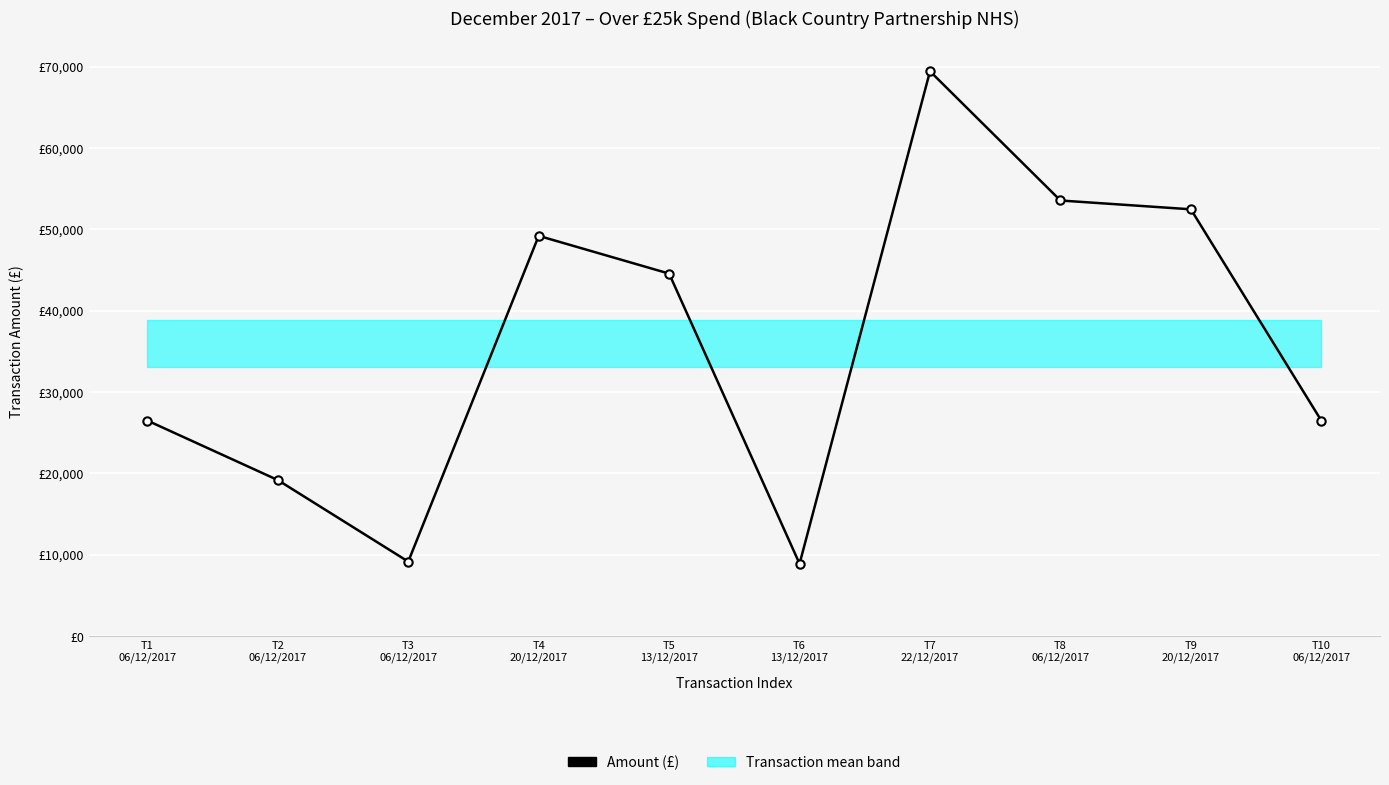

Where is the first local minimum?

T3
06/12/2017